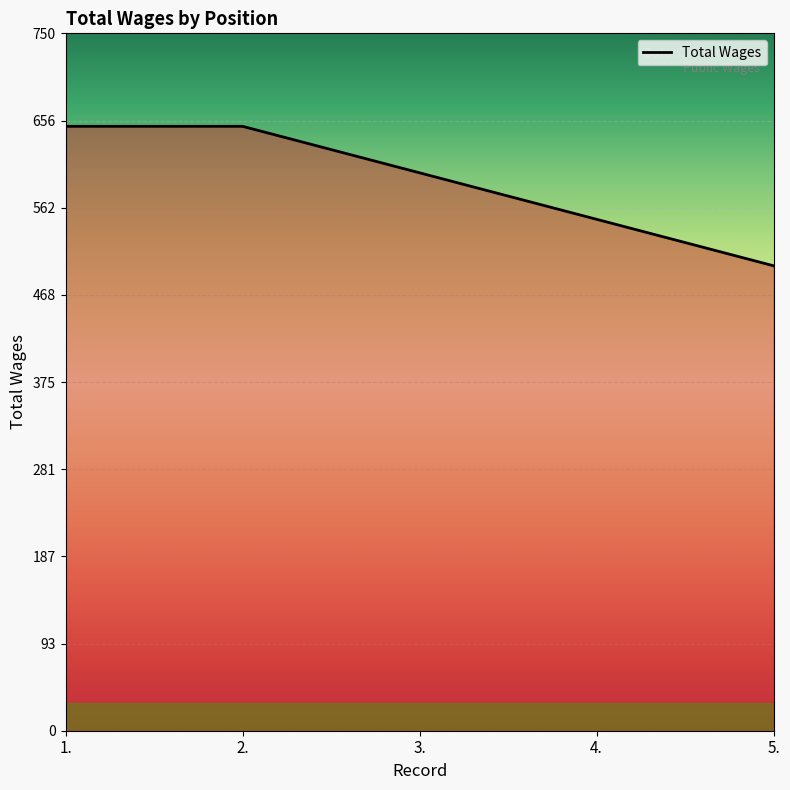

How many lines are shown in the chart?

1